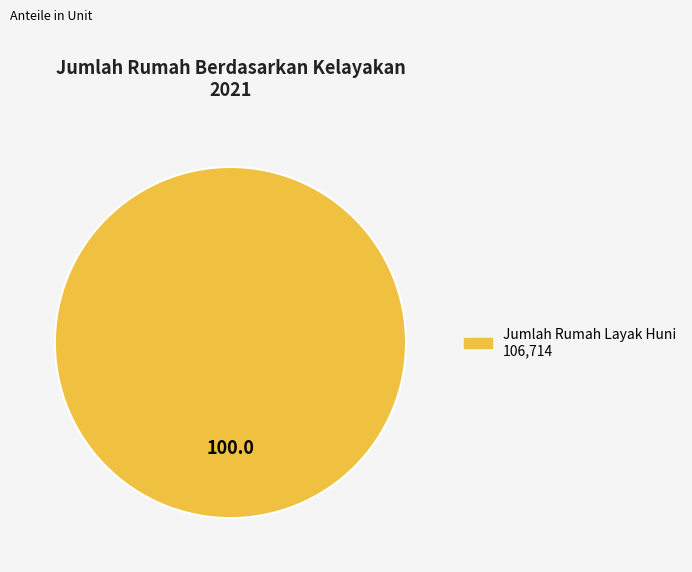

How many slices are in this pie chart?

1